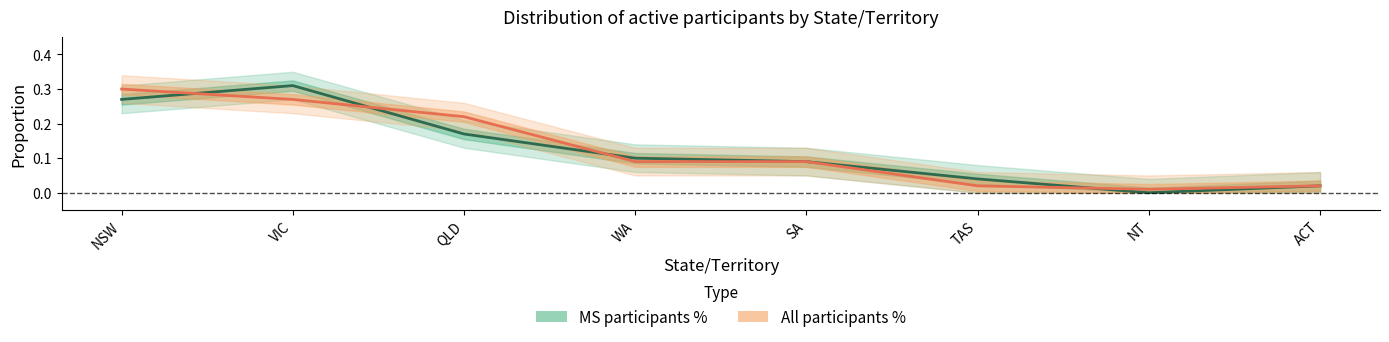

How many distinct data groups are displayed?

2